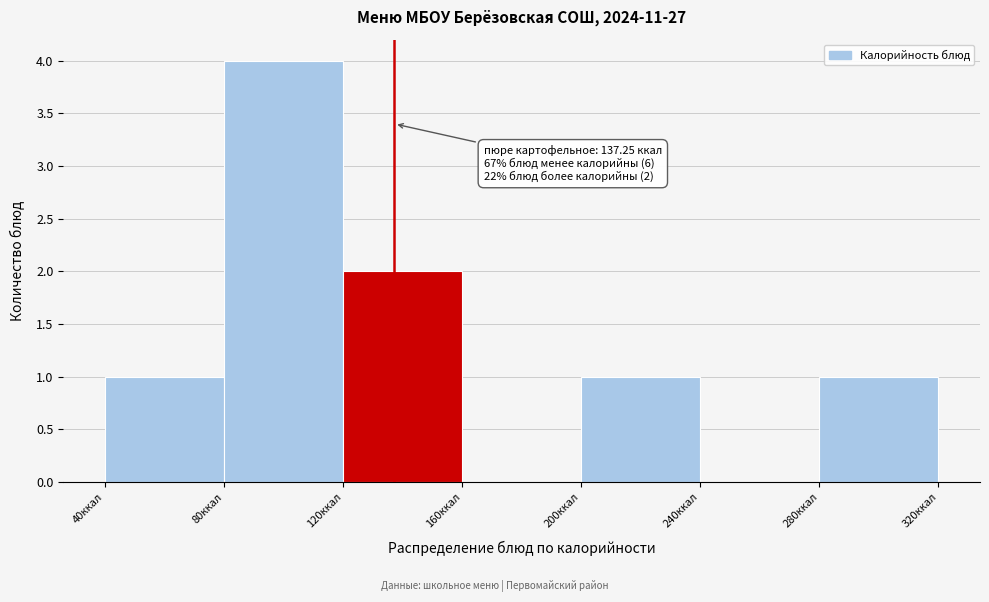

Which range on the x-axis has the tallest bar?

80 to 120